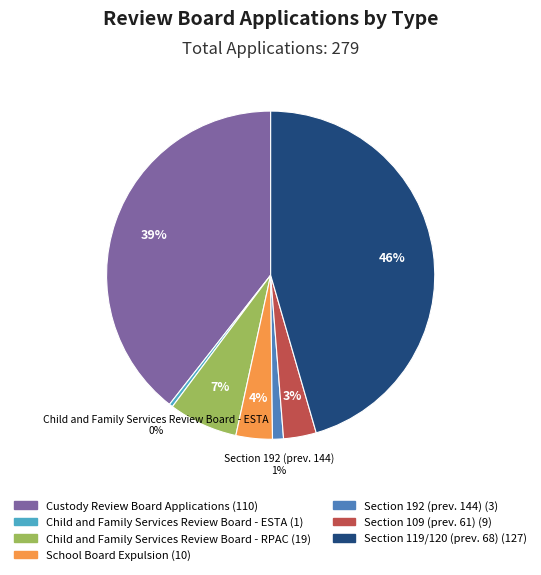

To the nearest percent, what is the average slice percentage?

14%